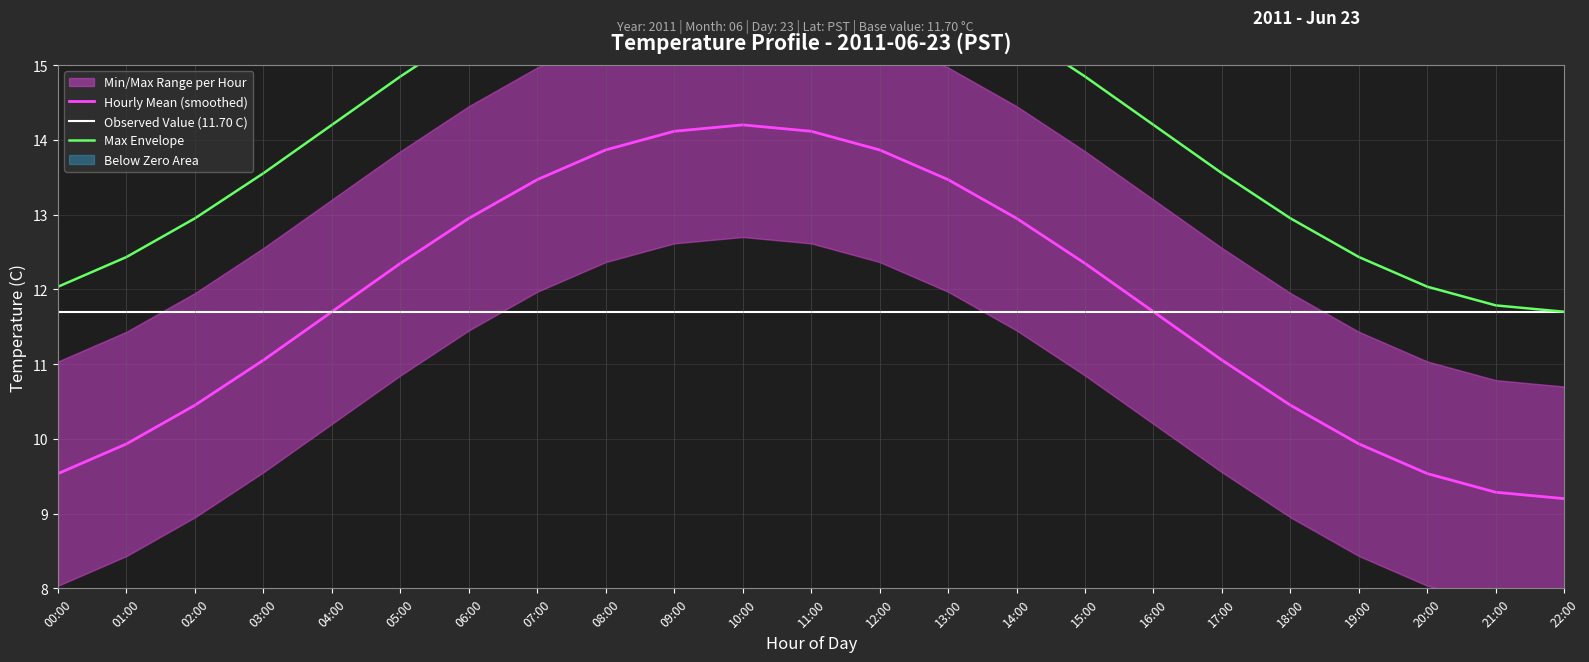

What position from the left is 20:00?

21